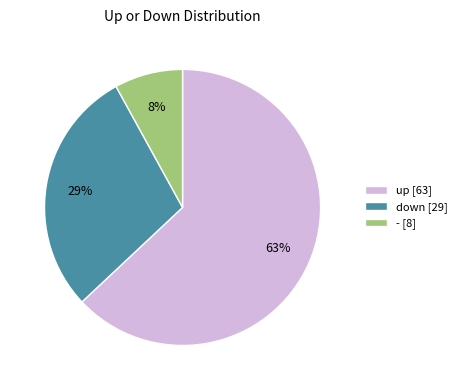

What is the ratio of the value at - [8] to the value at down [29]?

0.3